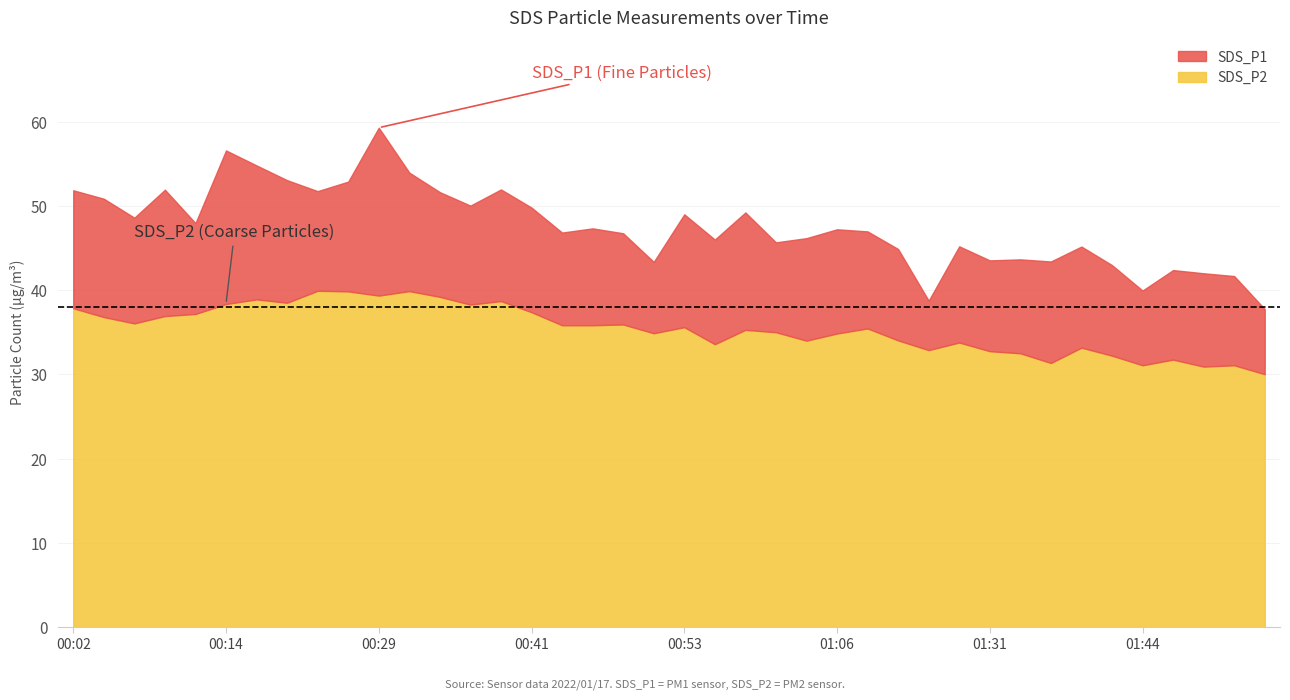

What is the total value across all series at 00:07?

84.7